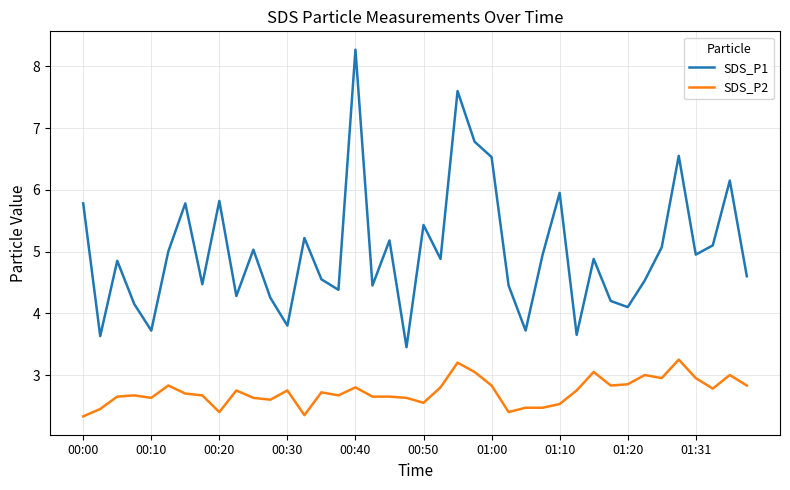

True or false: SDS_P1 and SDS_P2 cross at least once.

False